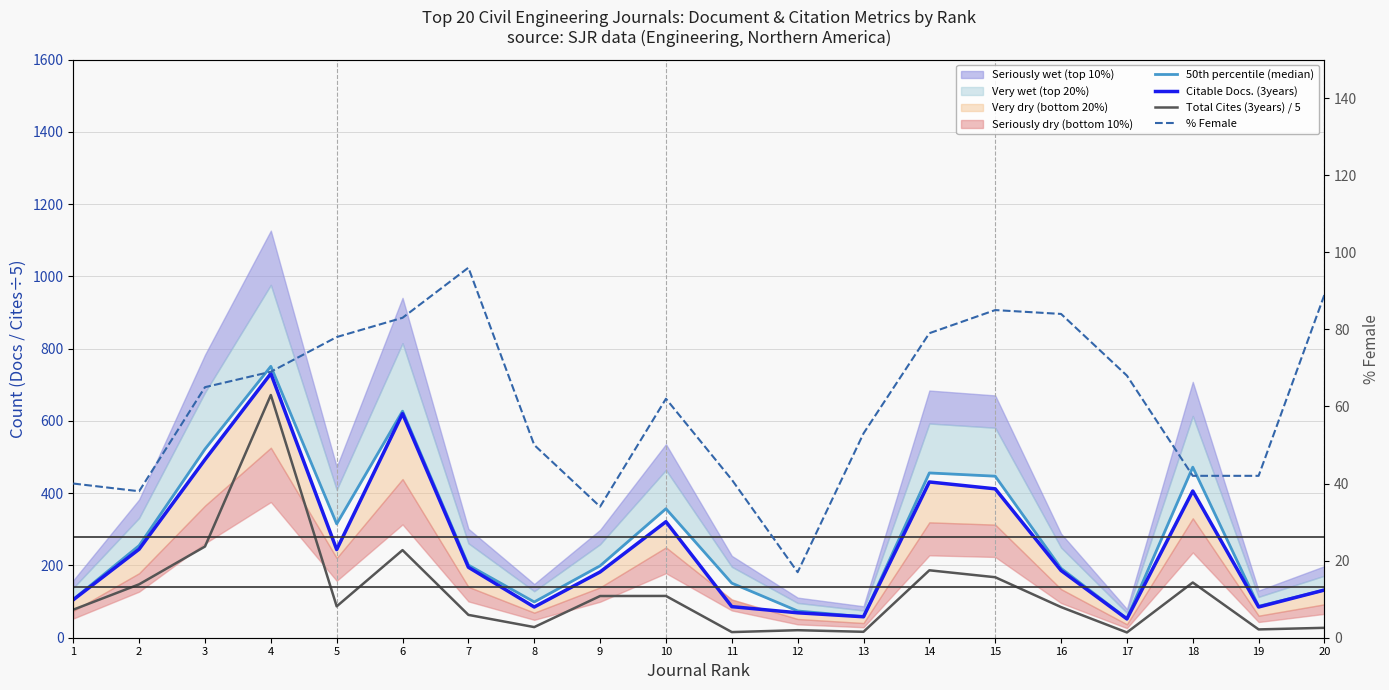

At which label does % Female first exceed 65?

4